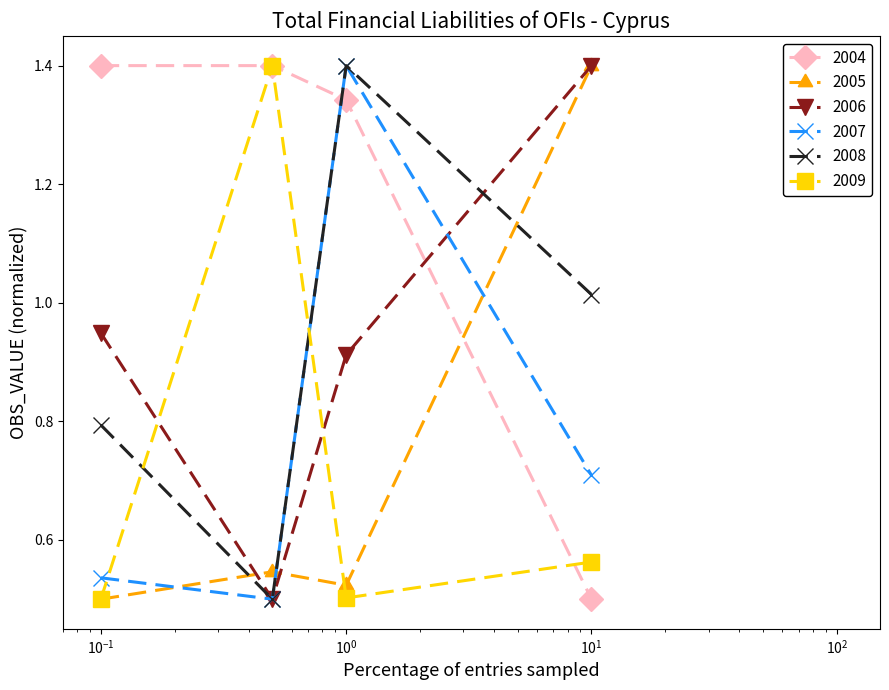

Which series ends up on top after the final intersection of 2005 and 2009?

2005